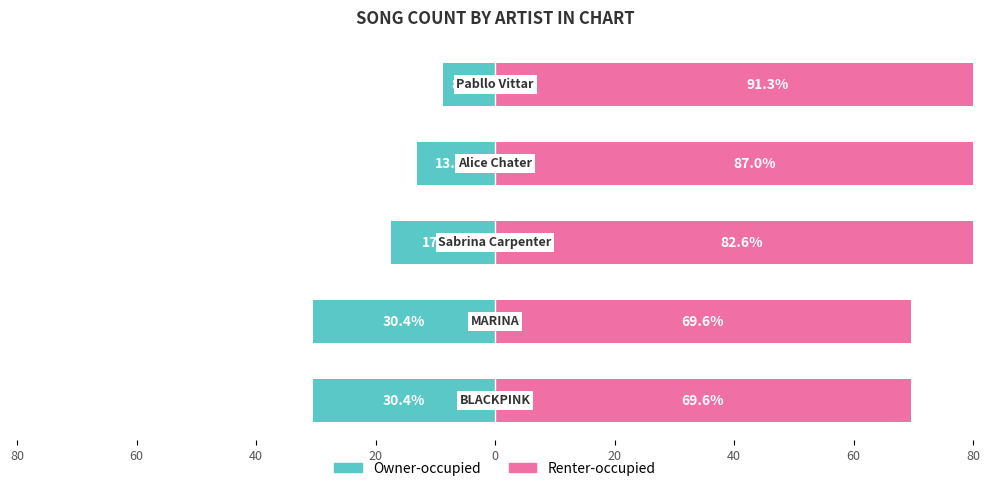

Reading right to left, list all the values displayed in this chart.

Owner-occupied: -8.7	-13.0	-17.4	-30.4	-30.4
Renter-occupied: 91.3	87.0	82.6	69.6	69.6